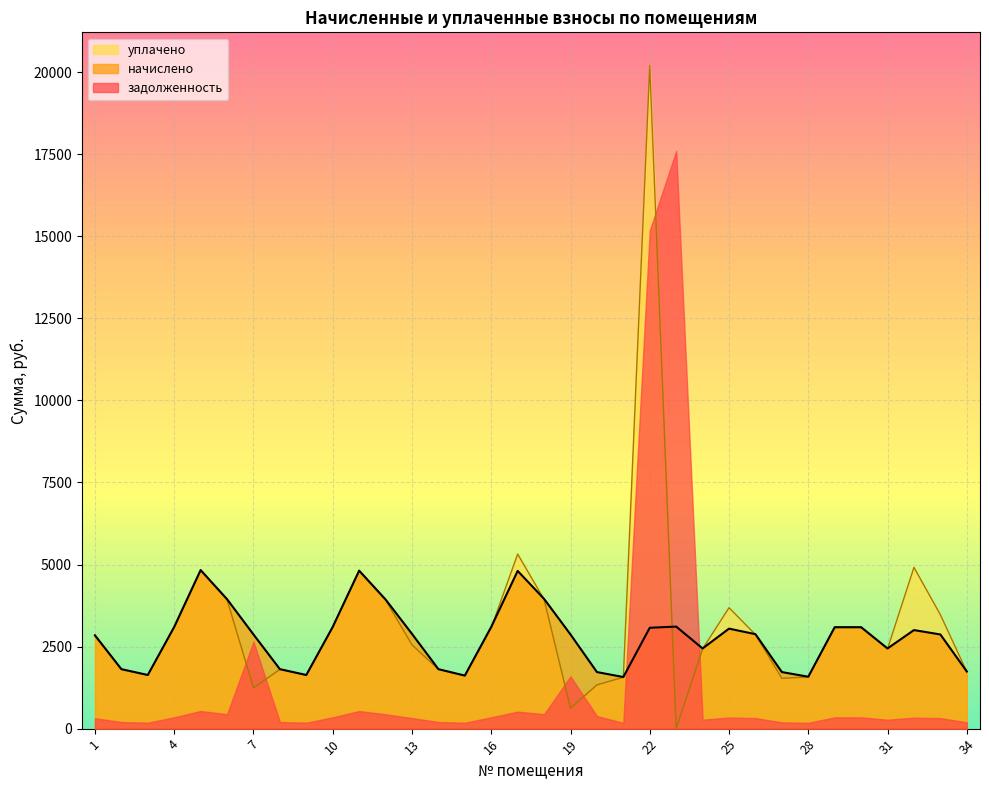

The начислено series shows 1837.3 at 6. True or false?

False